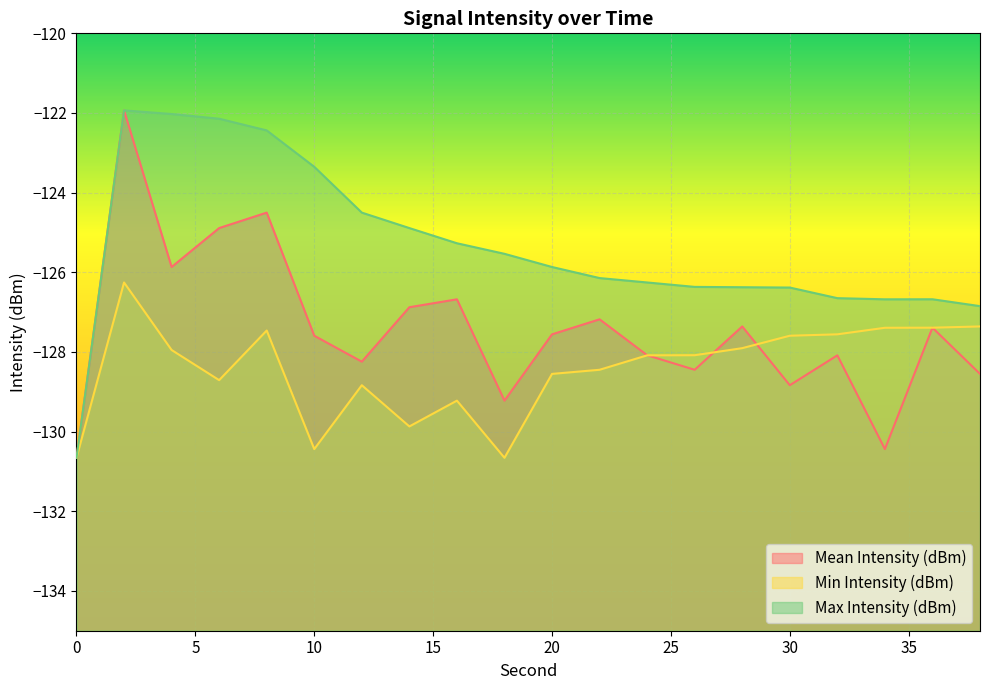

What are all the series names shown in the legend?

Mean Intensity (dBm), Min Intensity (dBm), Max Intensity (dBm)